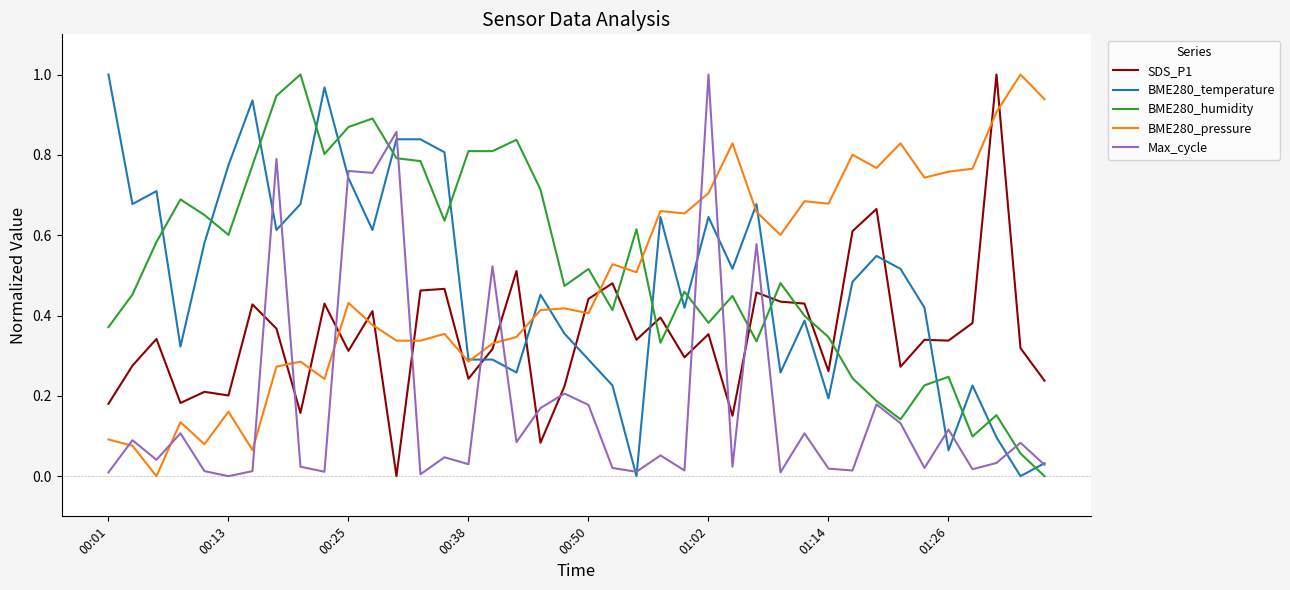

True or false: BME280_pressure and SDS_P1 cross at least once.

True